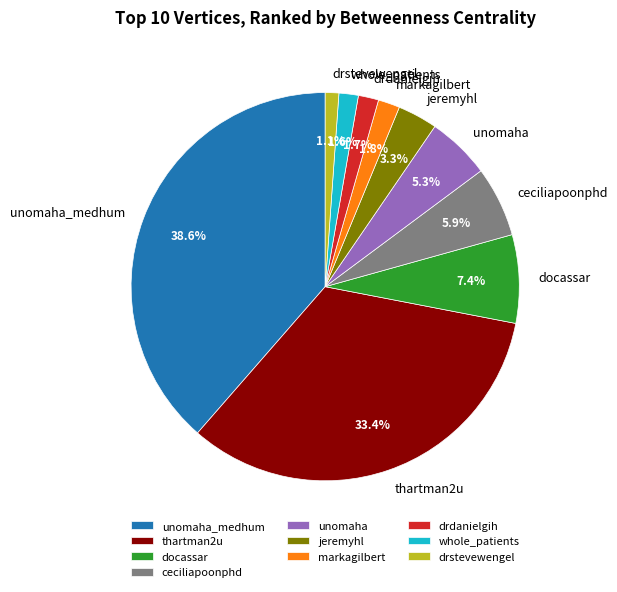

To the nearest percent, what is the difference between the drdanielgih and ceciliapoonphd slice percentages?

4%